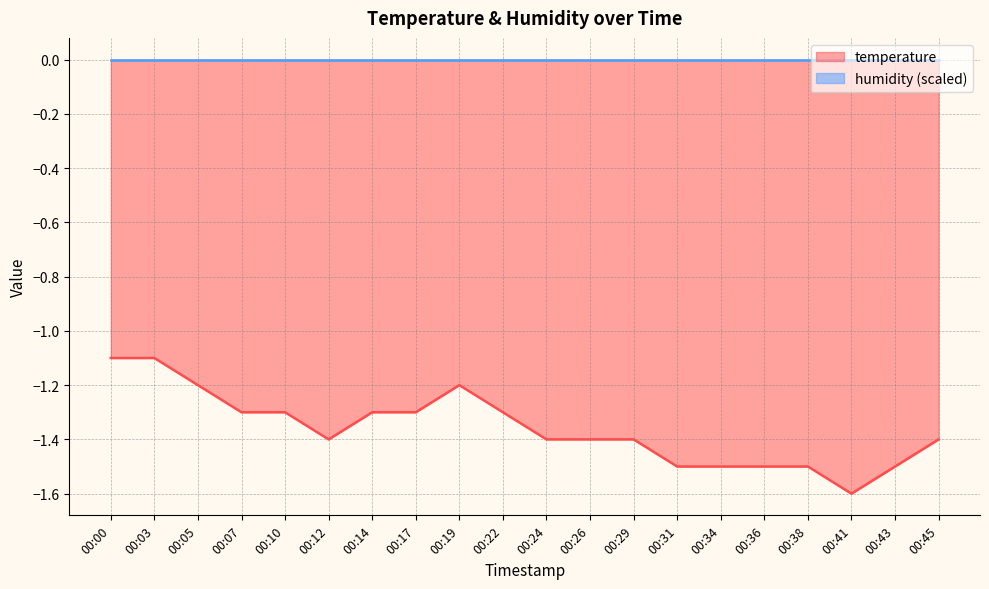

What is the difference between the values at 00:14 and 00:45?

0.1